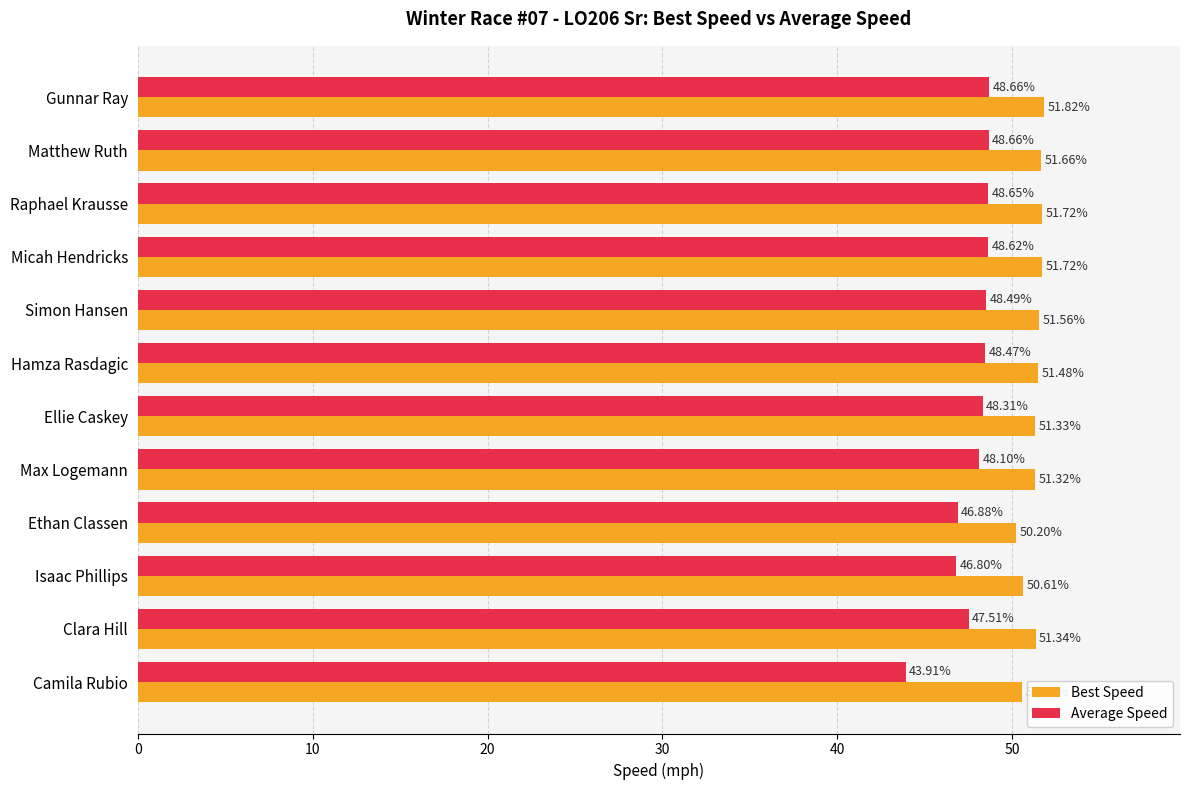

What is the sum of all Best Speed values?

615.3